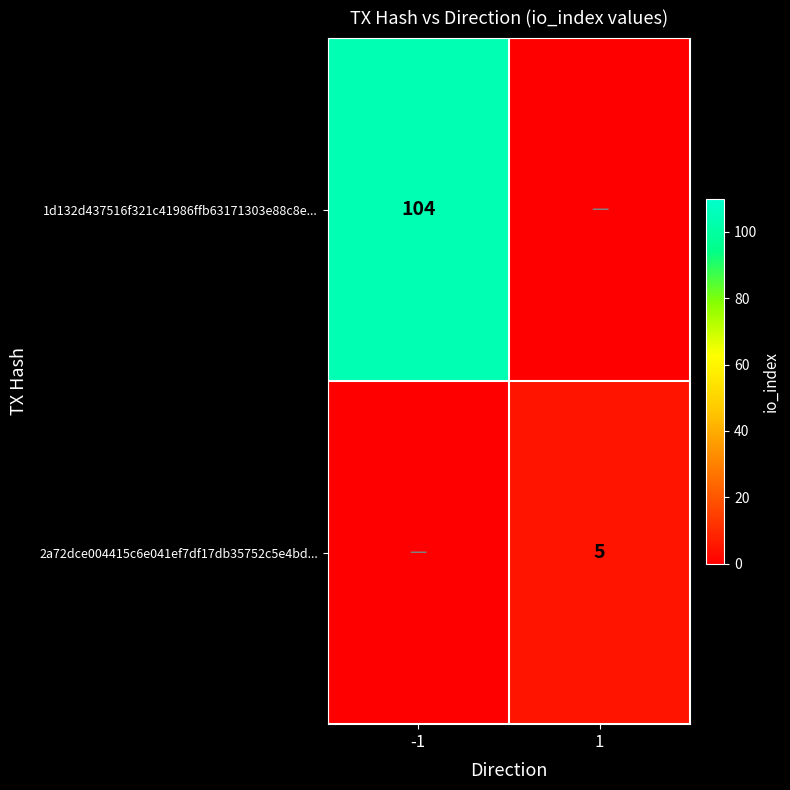

Is it true that 2a72dce004415c6e041ef7df17db35752c5e4bd... equals 5 at 1?

True